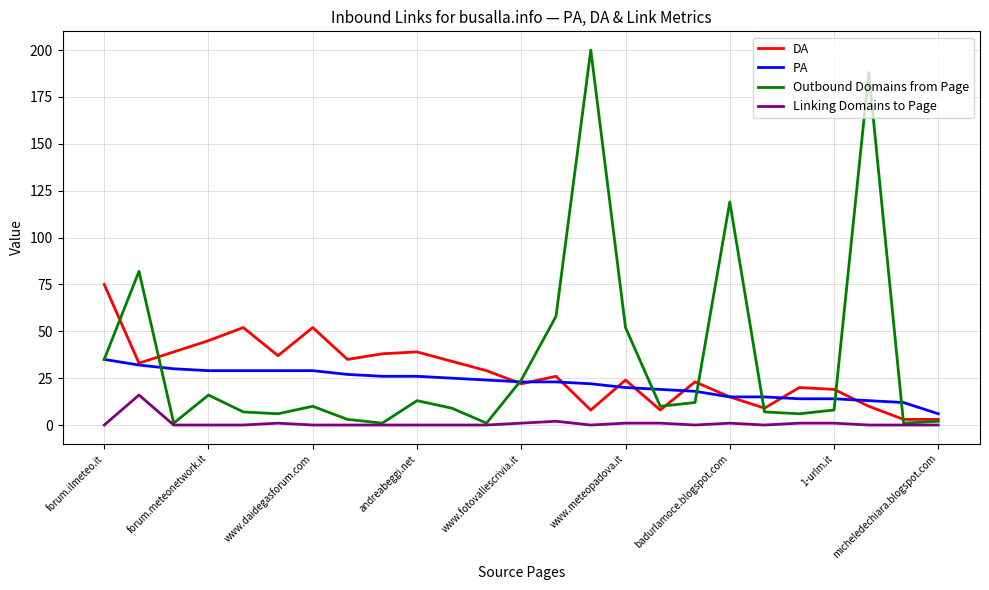

Reading right to left, transcribe all the data shown in this chart.

DA: 3	3	10	19	20	9	15	23	8	24	8	26	22	29	34	39	38	35	52	37	52	45	39	33	75
PA: 6	12	13	14	14	15	15	18	19	20	22	23	23	24	25	26	26	27	29	29	29	29	30	32	35
Outbound Domains from Page: 2	1	188	8	6	7	119	12	10	52	200	58	24	1	9	13	1	3	10	6	7	16	1	82	35
Linking Domains to Page: 0	0	0	1	1	0	1	0	1	1	0	2	1	0	0	0	0	0	0	1	0	0	0	16	0